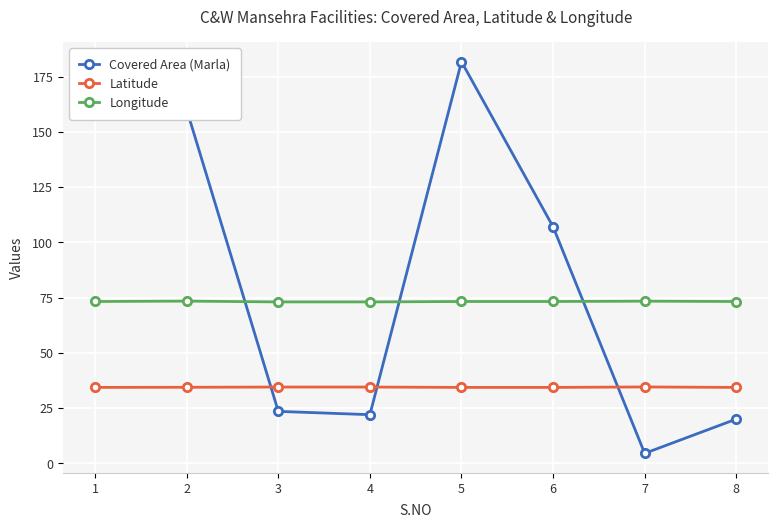

Where do Covered Area (Marla) and Longitude first cross each other?

2 and 3